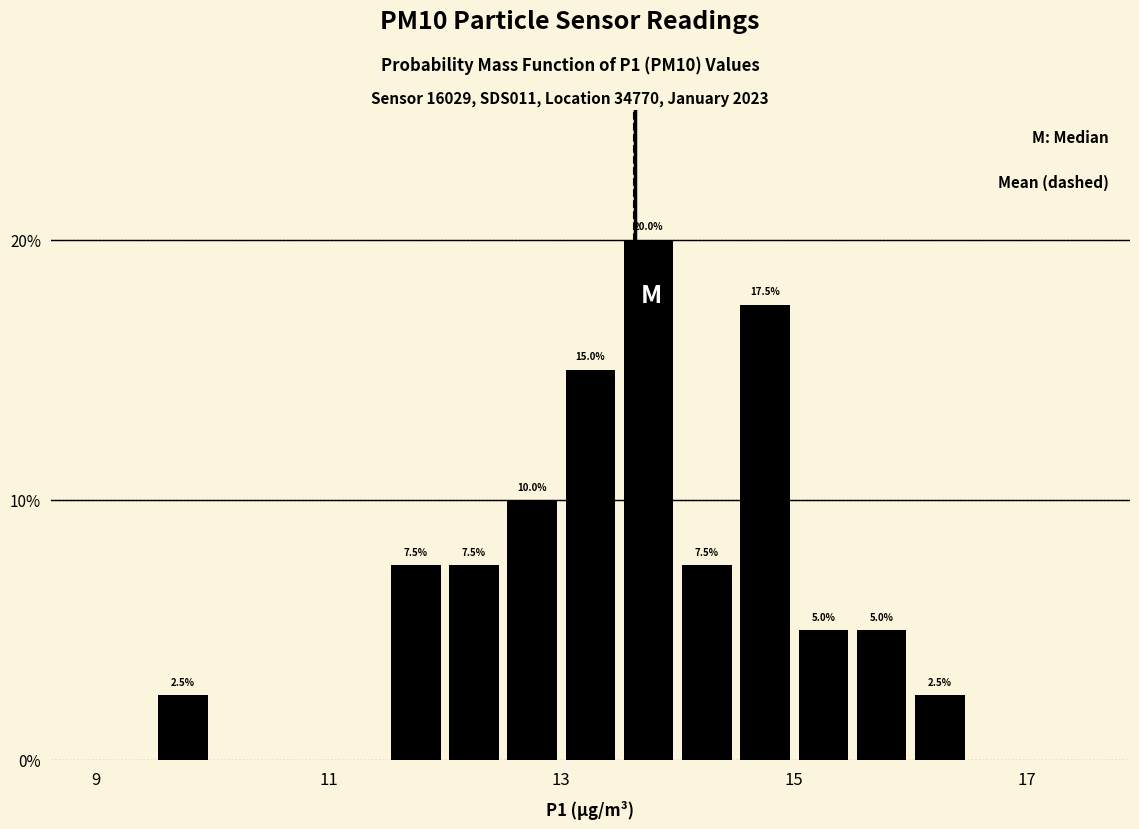

Around what value on the x-axis is the tallest bar? Give the approximate position of its centre, as read against the axis.

13.8